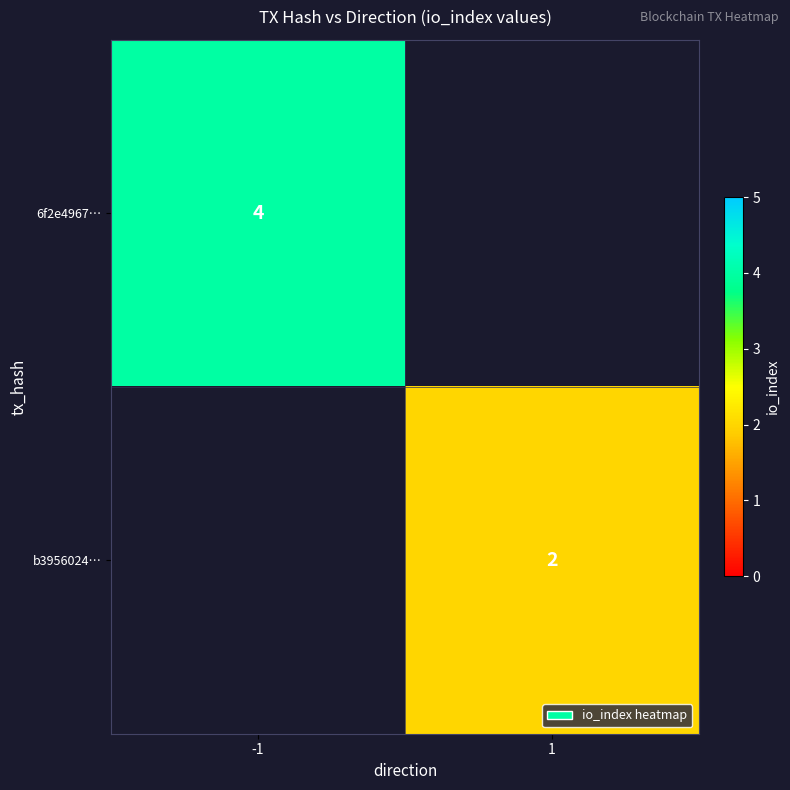

The value of 6f2e4967… at -1 is 6. True or false?

False